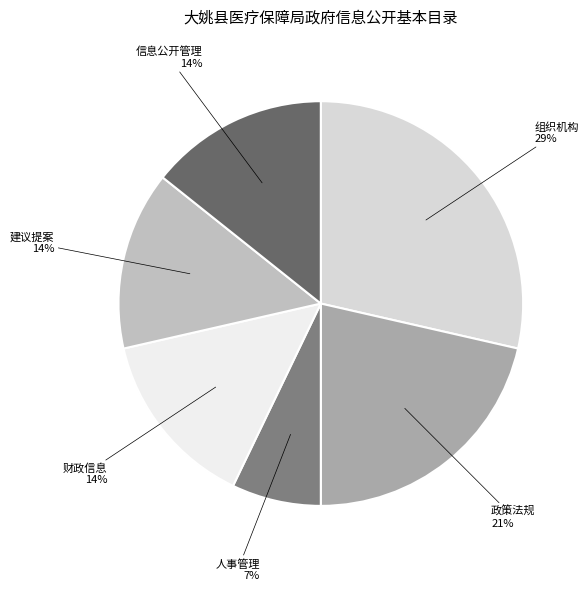

The 建议提案 slice represents 14% of the pie. True or false?

True